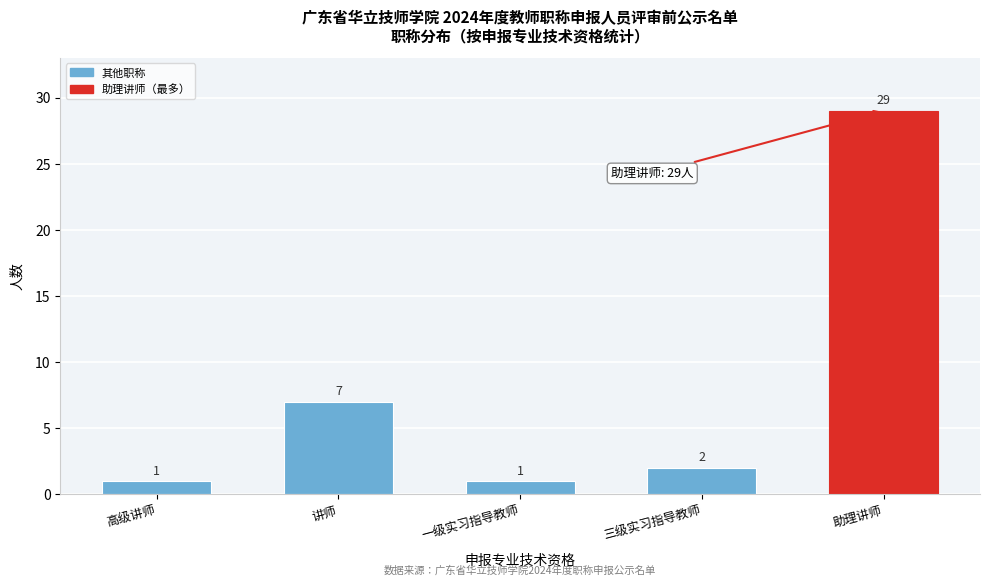

Reading left to right, what are all the values shown in this chart?

高级讲师=1	讲师=7	一级实习指导教师=1	三级实习指导教师=2	助理讲师=29